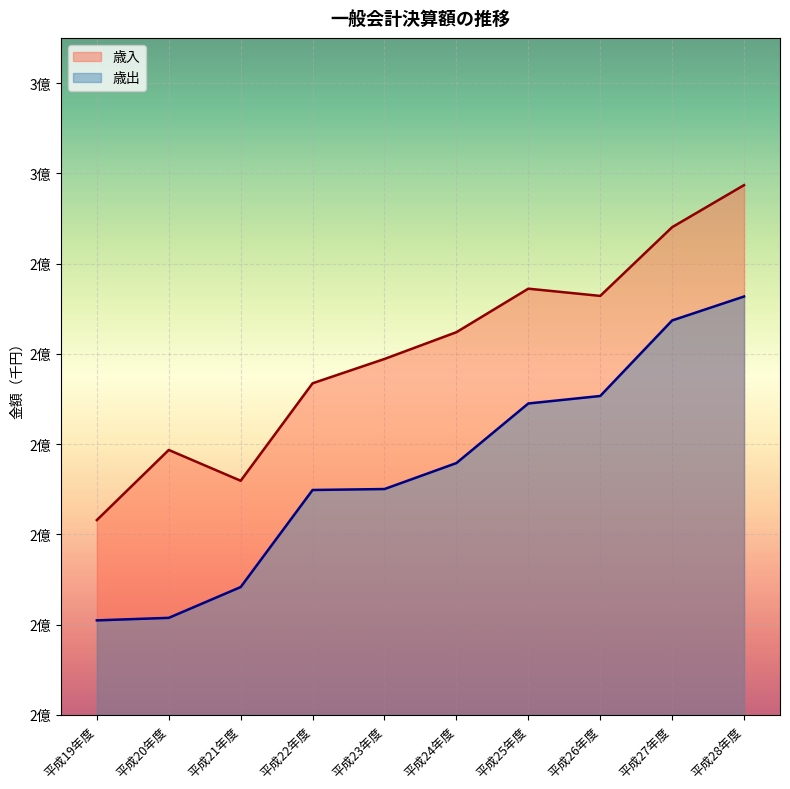

Rank the series by their average value, from highest to lowest.

歳入, 歳出